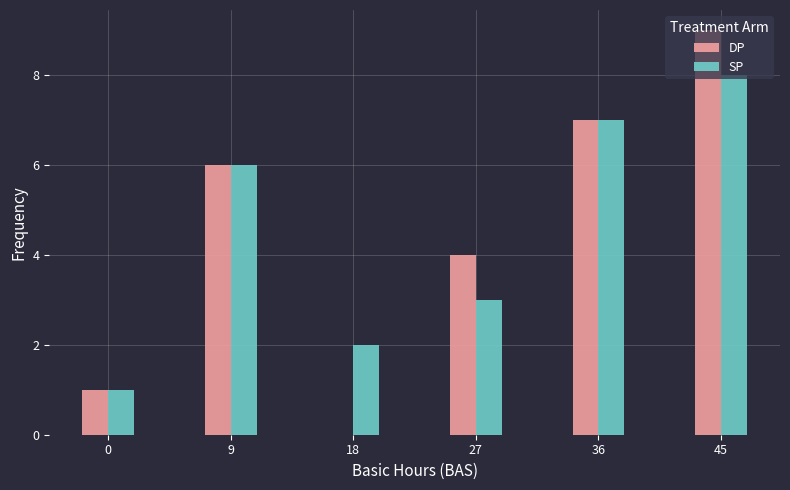

What is the sum of all SP values?

27